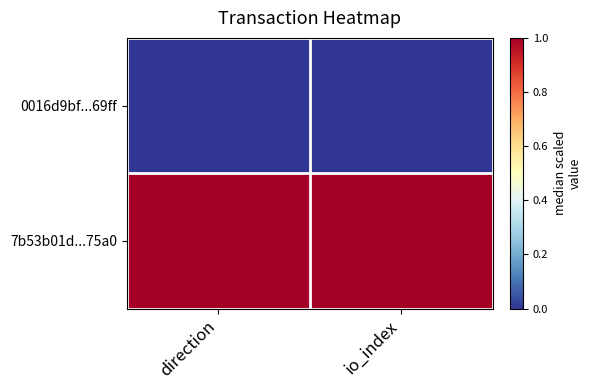

Rank the series by their maximum value, from lowest to highest.

0016d9bf...69ff, 7b53b01d...75a0